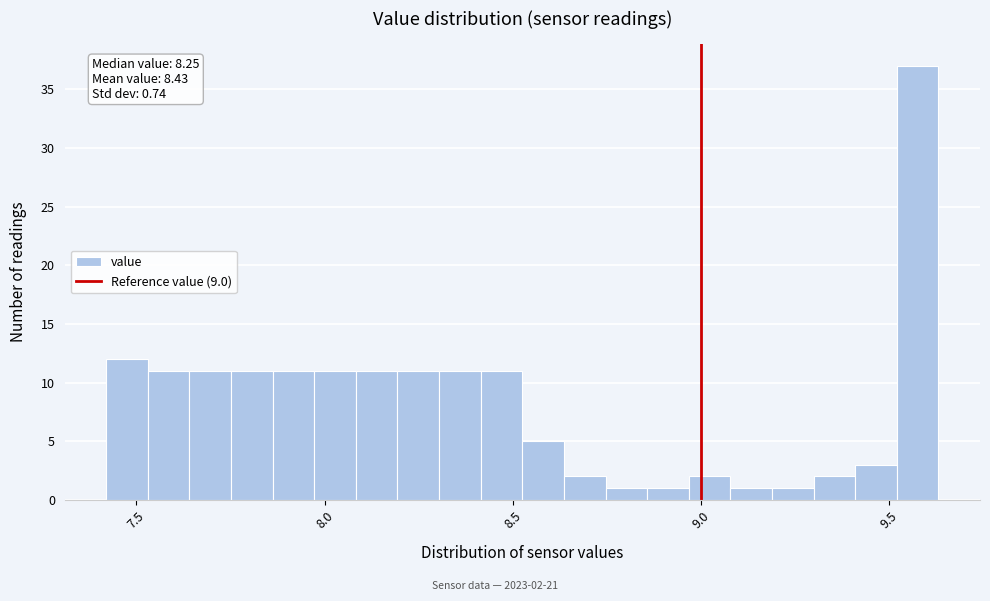

Read against the x-axis, roughly where is the centre of the tallest bar?

9.55